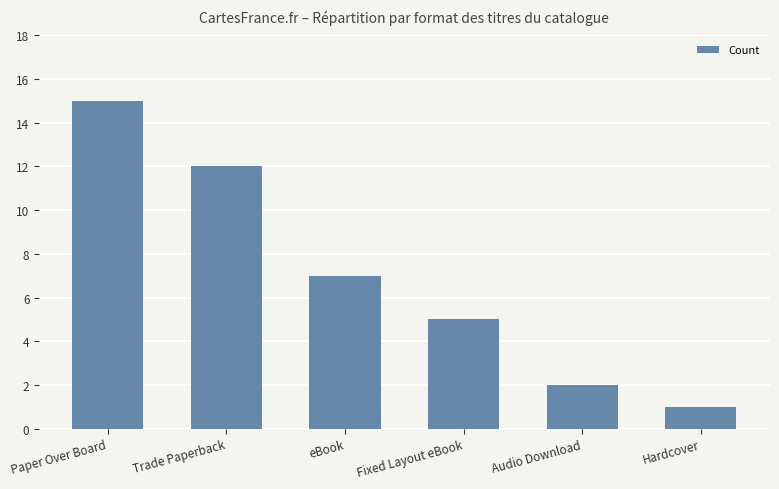

What is the change in value from Paper Over Board to Fixed Layout eBook?

-10